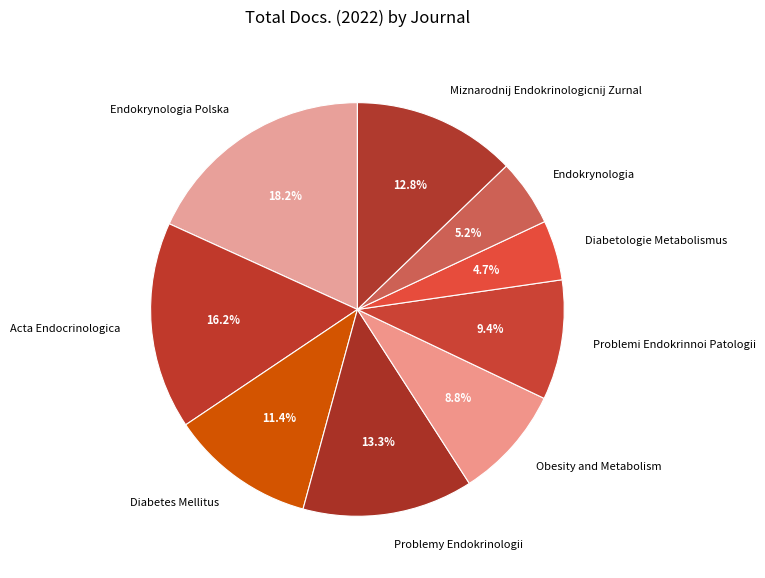

Does Obesity and Metabolism account for over 50% of the chart?

No